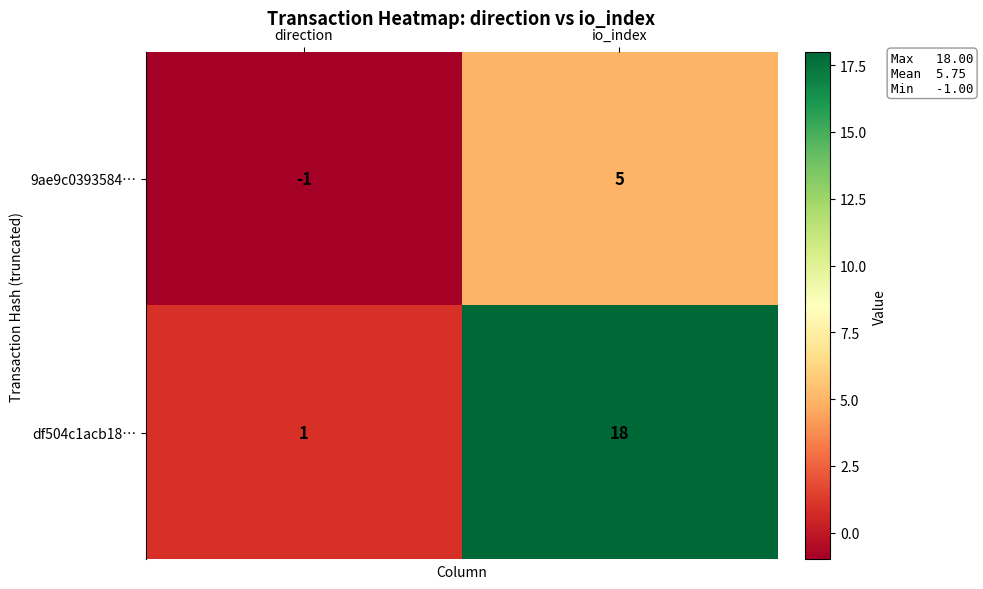

At which category is the sum across all series the highest?

io_index